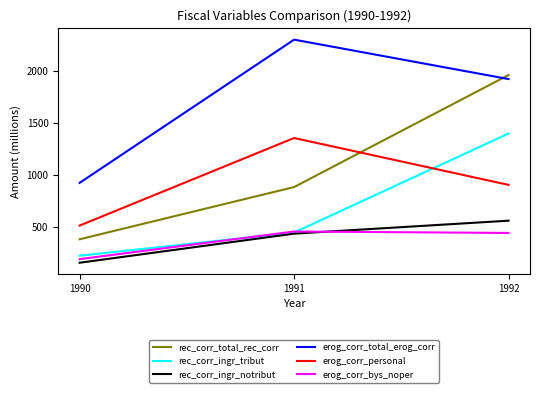

What is the sum of the rec_corr_total_rec_corr values at 1992 and 1990?

2348.7